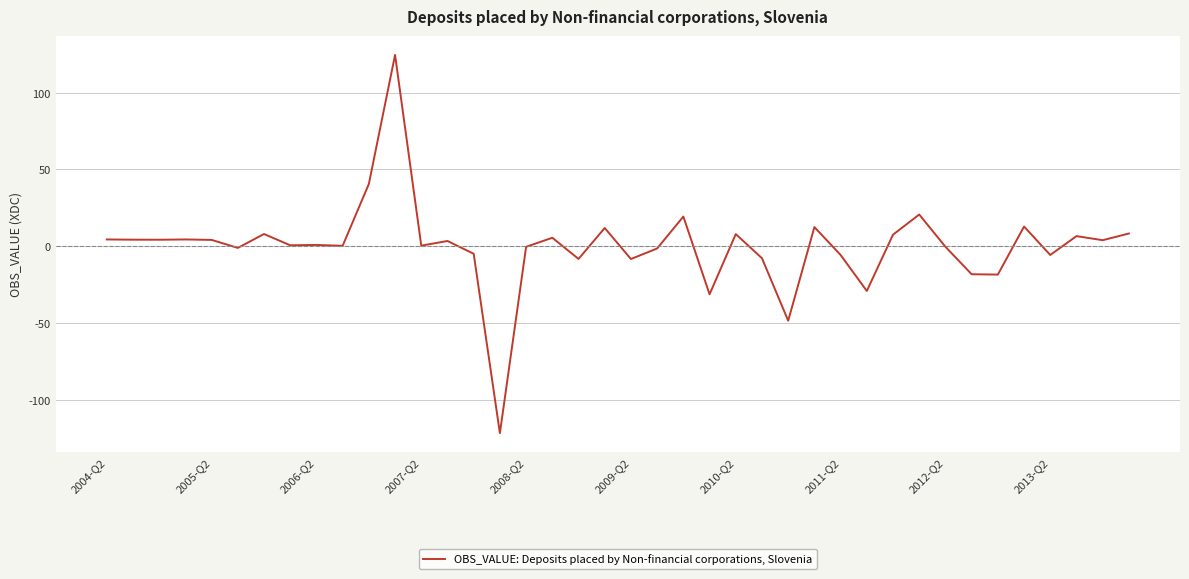

What is the minimum value shown in the chart?

-121.7